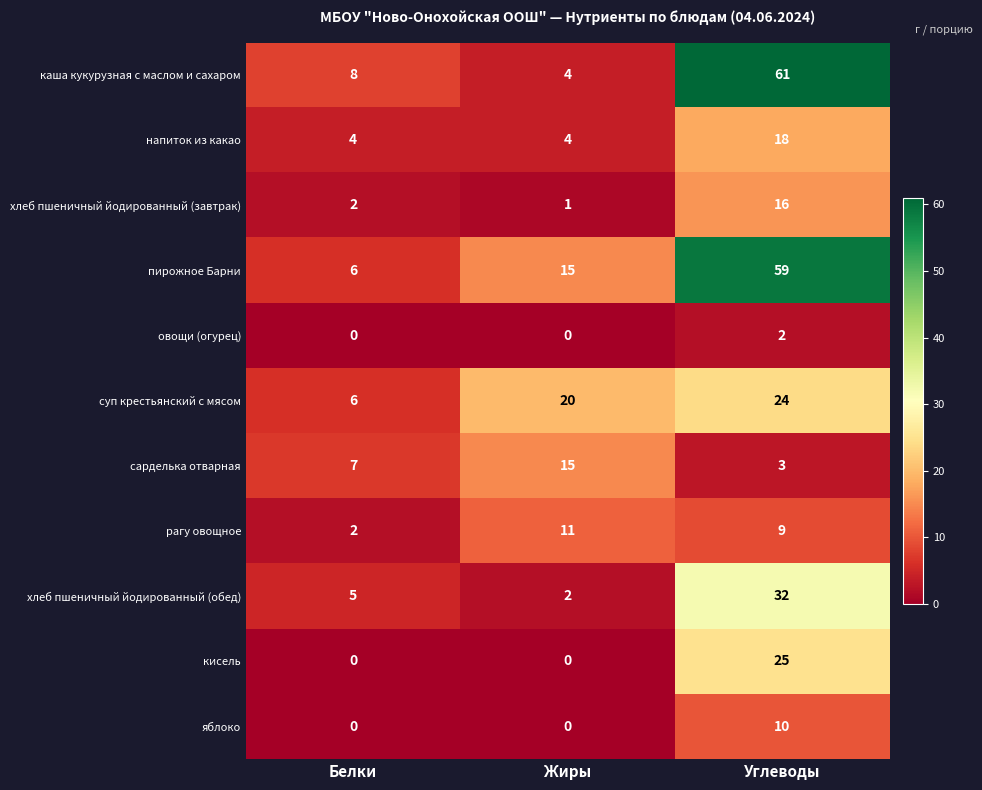

Rank the series by their maximum value, from lowest to highest.

овощи (огурец), яблоко, рагу овощное, сарделька отварная, хлеб пшеничный йодированный (завтрак), напиток из какао, суп крестьянский с мясом, кисель, хлеб пшеничный йодированный (обед), пирожное Барни, каша кукурузная с маслом и сахаром